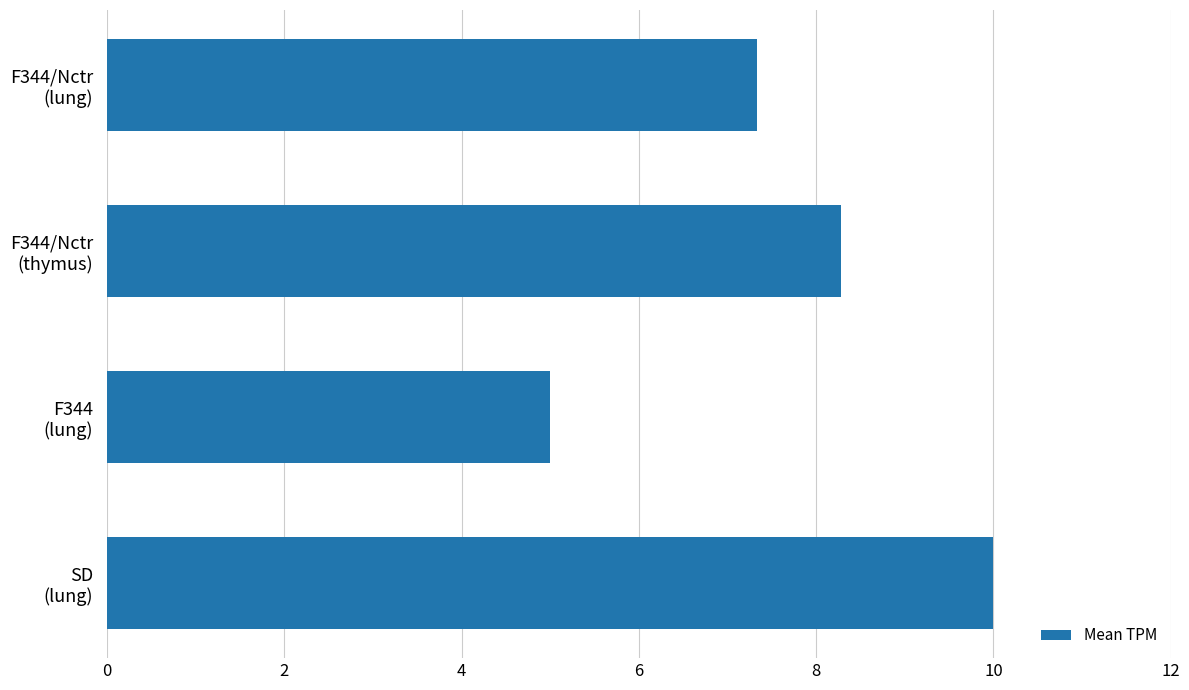

Count the number of categories in the chart.

4